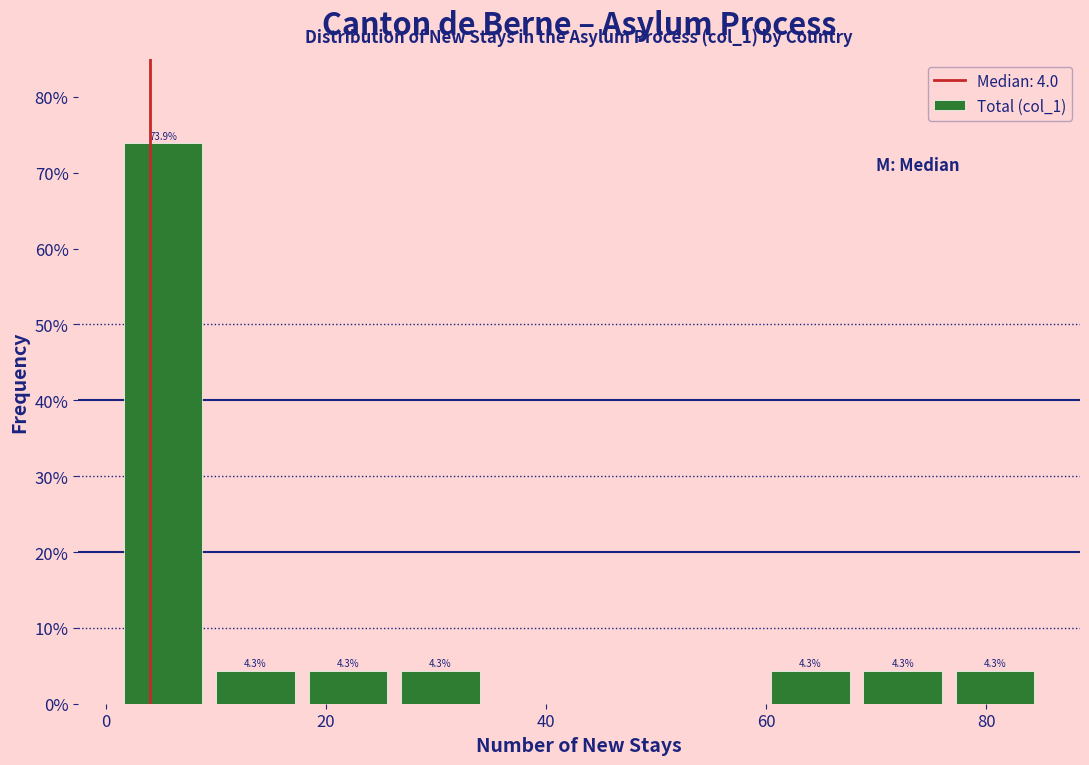

Over which range of the x-axis is the bar tallest?

1.0 to 9.4